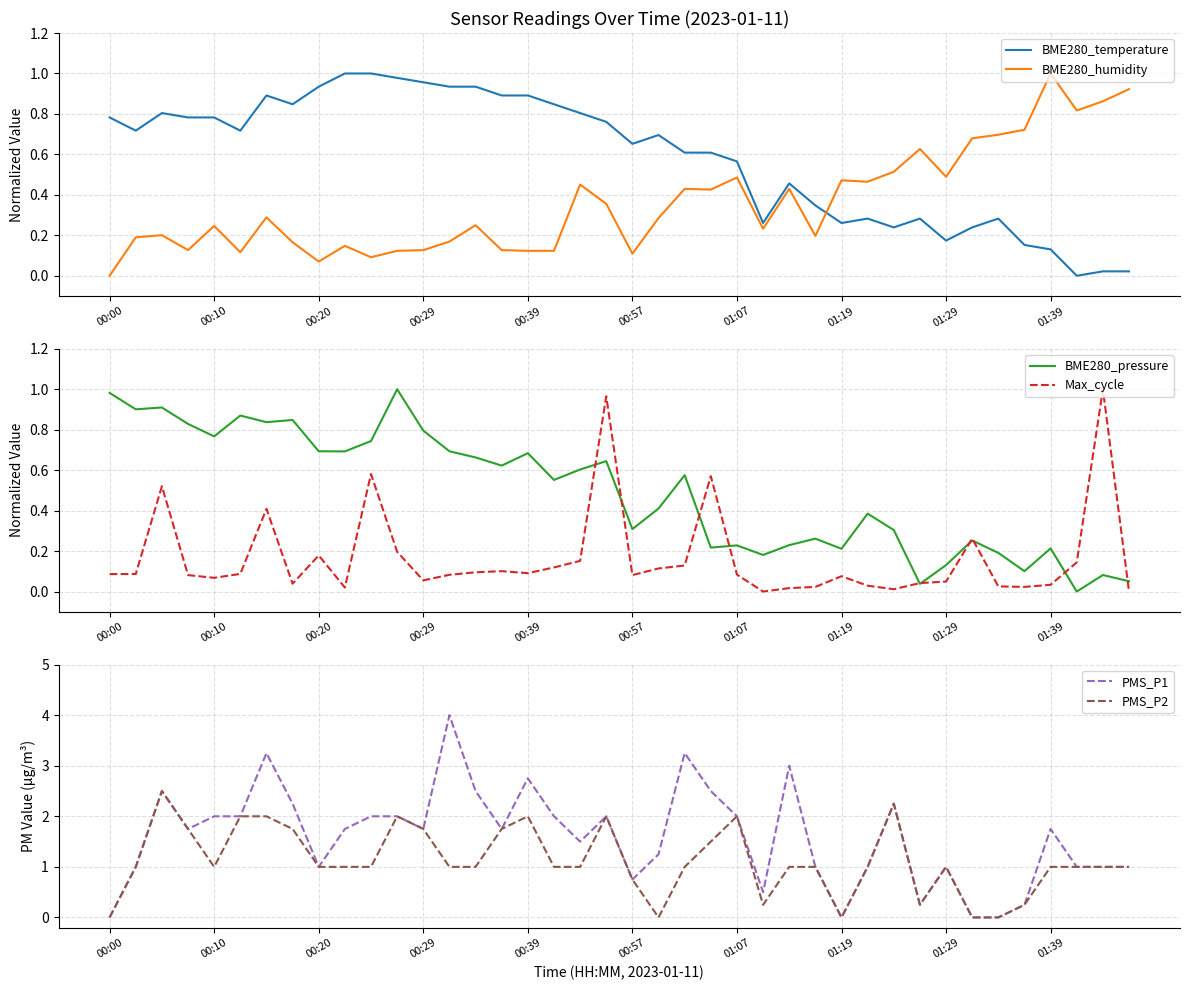

Reading right to left, list all the values displayed in this chart.

BME280_temperature: 0.0	0.0	0.0	0.1	0.2	0.3	0.2	0.2	0.3	0.2	0.3	0.3	0.3	0.5	0.3	0.6	0.6	0.6	0.7	0.7	0.8	0.8	0.8	0.9	0.9	0.9	0.9	1.0	1.0	1.0	1.0	0.9	0.8	0.9	0.7	0.8	0.8	0.8	0.7	0.8
BME280_humidity: 0.9	0.9	0.8	1.0	0.7	0.7	0.7	0.5	0.6	0.5	0.5	0.5	0.2	0.4	0.2	0.5	0.4	0.4	0.3	0.1	0.4	0.5	0.1	0.1	0.1	0.2	0.2	0.1	0.1	0.1	0.1	0.1	0.2	0.3	0.1	0.2	0.1	0.2	0.2	0.0
BME280_pressure: 0.1	0.1	0.0	0.2	0.1	0.2	0.3	0.1	0.0	0.3	0.4	0.2	0.3	0.2	0.2	0.2	0.2	0.6	0.4	0.3	0.6	0.6	0.6	0.7	0.6	0.7	0.7	0.8	1.0	0.7	0.7	0.7	0.8	0.8	0.9	0.8	0.8	0.9	0.9	1.0
Max_cycle: 0.0	1.0	0.1	0.0	0.0	0.0	0.3	0.0	0.0	0.0	0.0	0.1	0.0	0.0	0.0	0.1	0.6	0.1	0.1	0.1	1.0	0.2	0.1	0.1	0.1	0.1	0.1	0.1	0.2	0.6	0.0	0.2	0.0	0.4	0.1	0.1	0.1	0.5	0.1	0.1
PMS_P1: 1.0	1.0	1.0	1.8	0.2	0.0	0.0	1.0	0.2	2.2	1.0	0.0	1.0	3.0	0.5	2.0	2.5	3.2	1.2	0.8	2.0	1.5	2.0	2.8	1.8	2.5	4.0	1.8	2.0	2.0	1.8	1.0	2.2	3.2	2.0	2.0	1.8	2.5	1.0	0.0
PMS_P2: 1.0	1.0	1.0	1.0	0.2	0.0	0.0	1.0	0.2	2.2	1.0	0.0	1.0	1.0	0.2	2.0	1.5	1.0	0.0	0.8	2.0	1.0	1.0	2.0	1.8	1.0	1.0	1.8	2.0	1.0	1.0	1.0	1.8	2.0	2.0	1.0	1.8	2.5	1.0	0.0